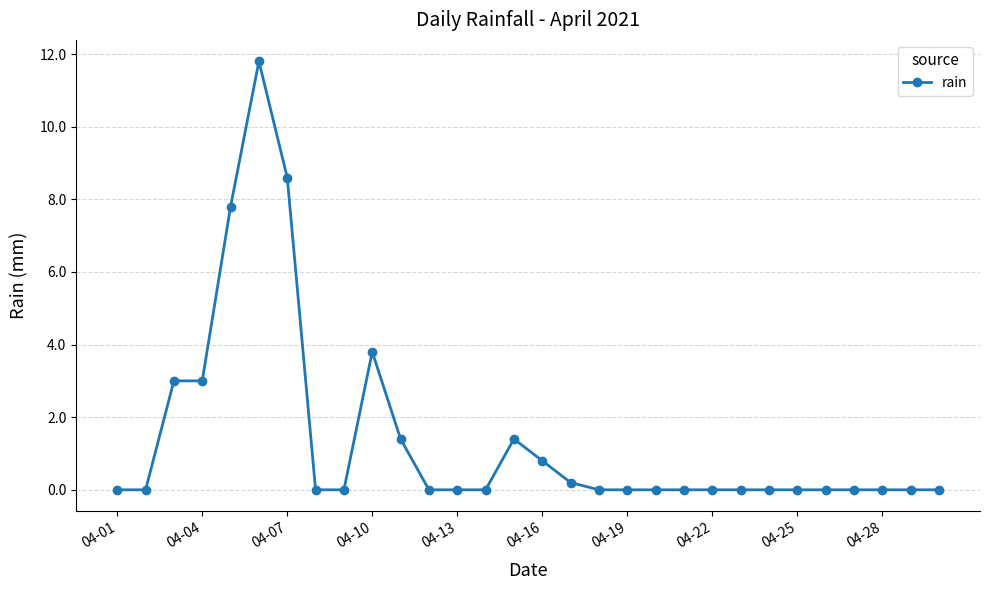

True or false: there are more than 1 points higher than both neighbors.

True